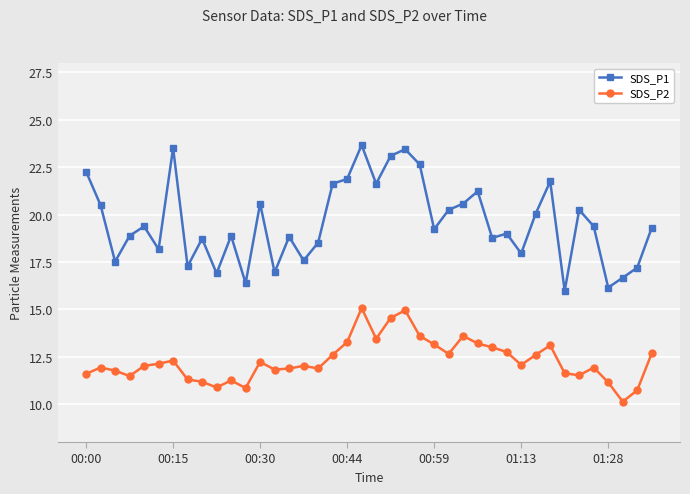

What is the smallest value displayed?

10.1